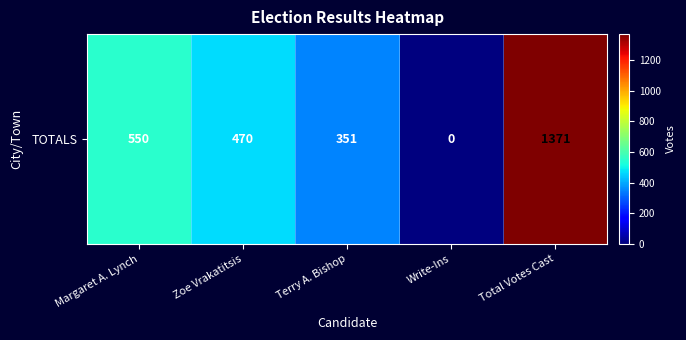

What is the change in value from Margaret A. Lynch to Terry A. Bishop?

-199